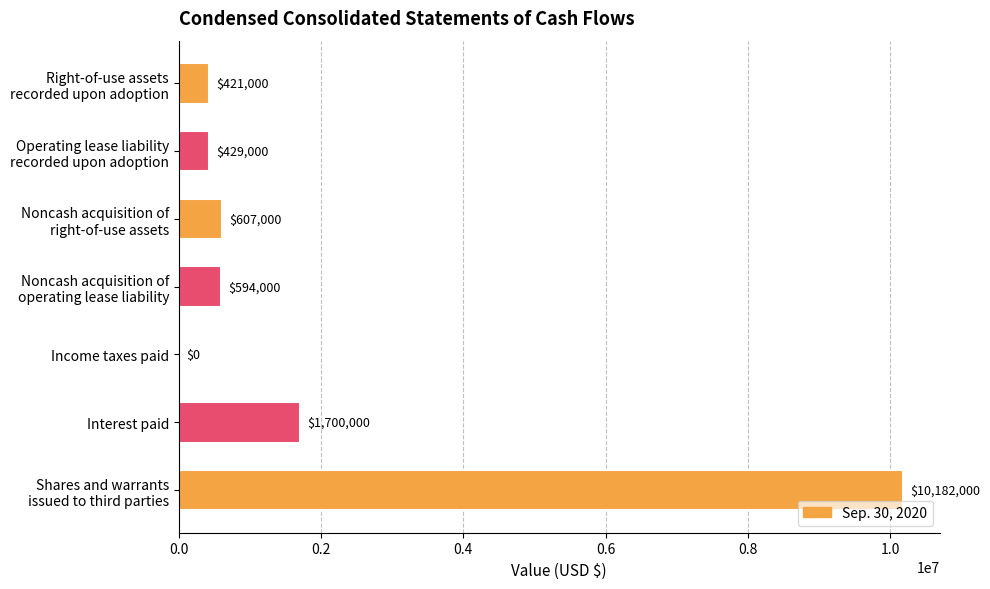

Is it true that the value at Interest paid is 2563411?

False